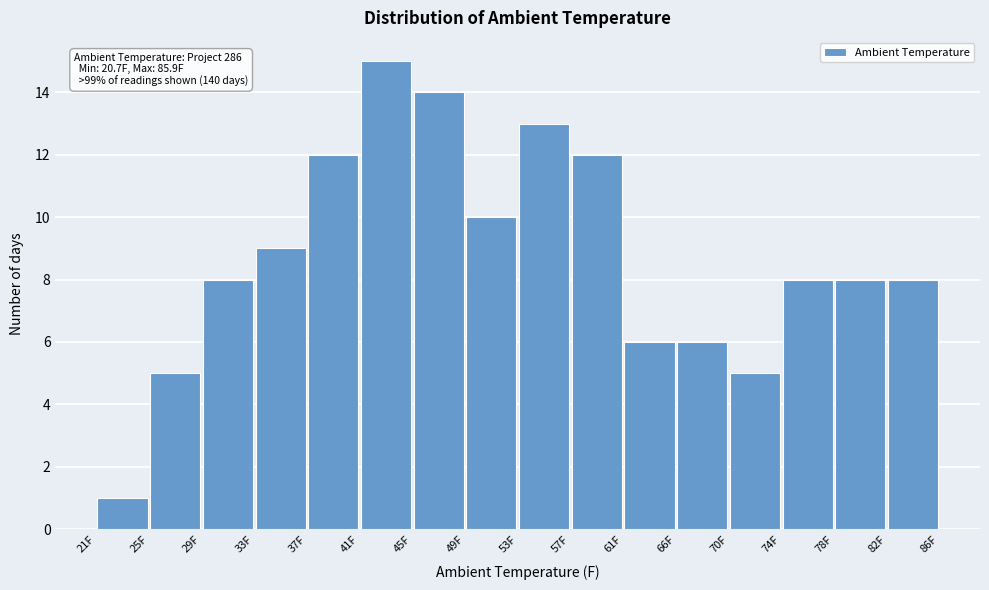

Which range on the x-axis has the tallest bar?

41.0 to 45.0